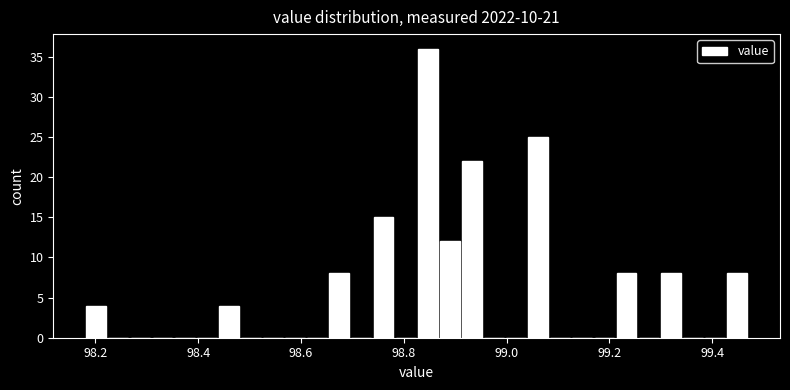

Read against the x-axis, roughly where is the centre of the tallest bar?

98.84